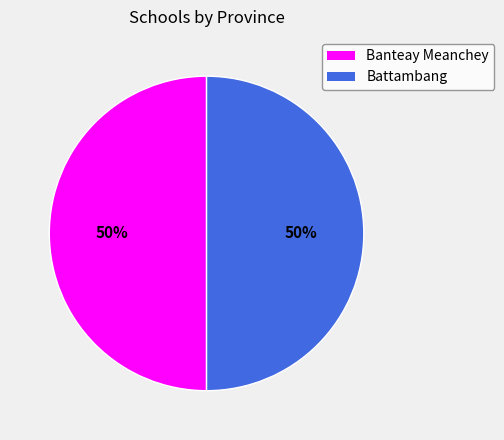

To the nearest percent, what is the difference between the largest and smallest slice percentages?

0%